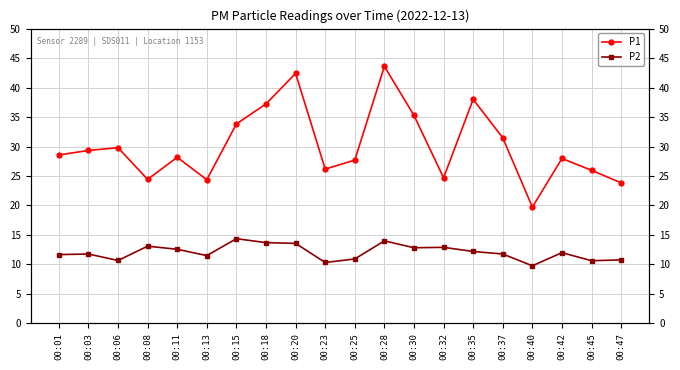

What is the difference between the second highest and second lowest values in the P1 series?

18.6